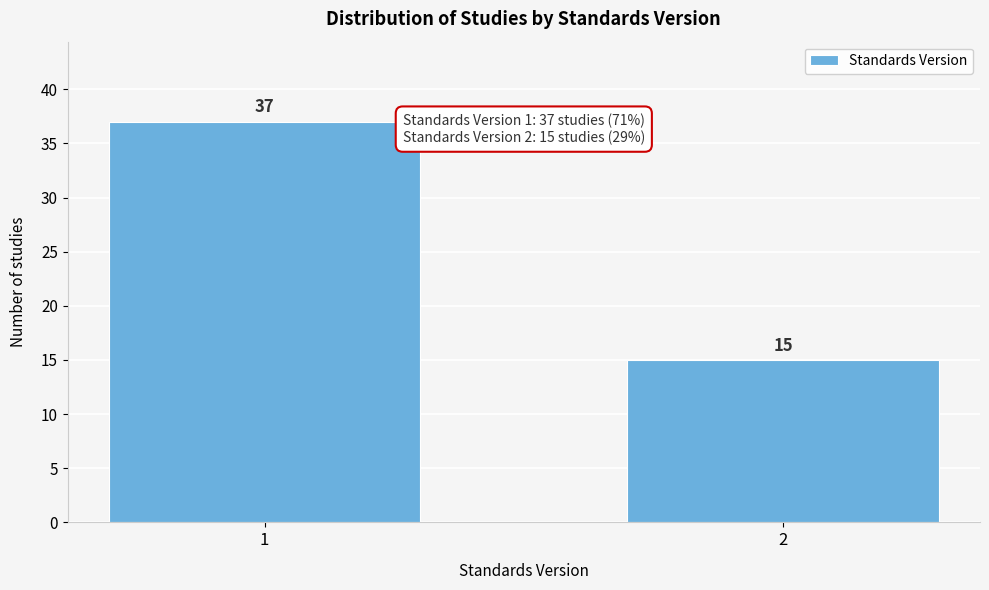

Reading right to left, transcribe all the data shown in this chart.

15	37